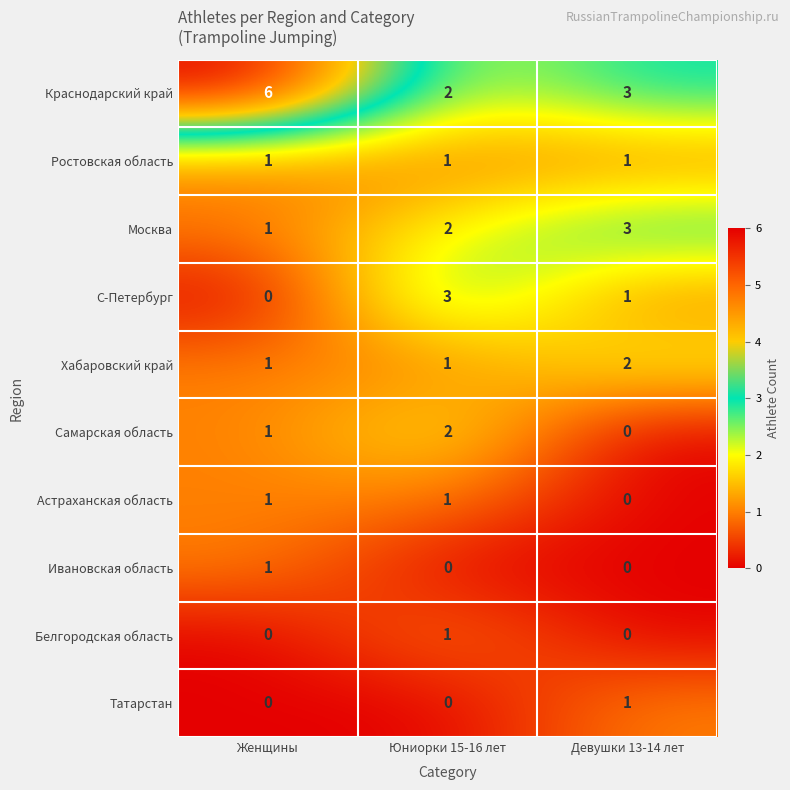

What is the difference between the maximum and minimum values in the С-Петербург series?

3